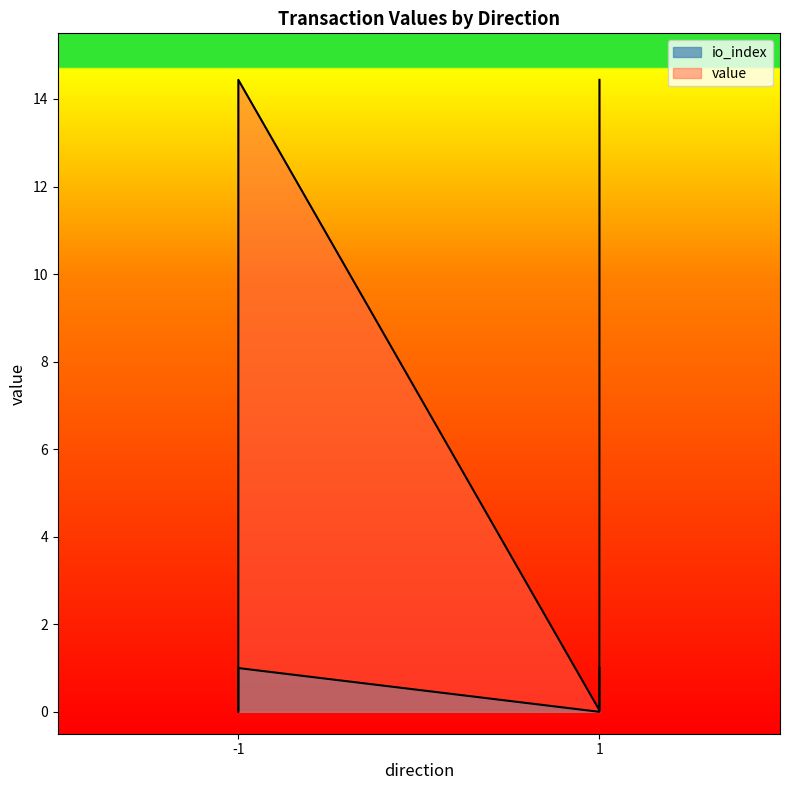

True or false: value and io_index cross at least once.

False